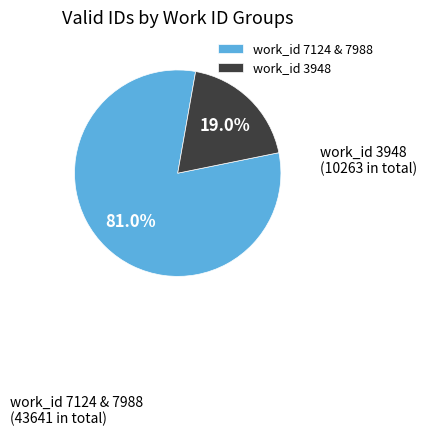

Rank the categories by value from highest to lowest.

work_id 7124 & 7988, work_id 3948